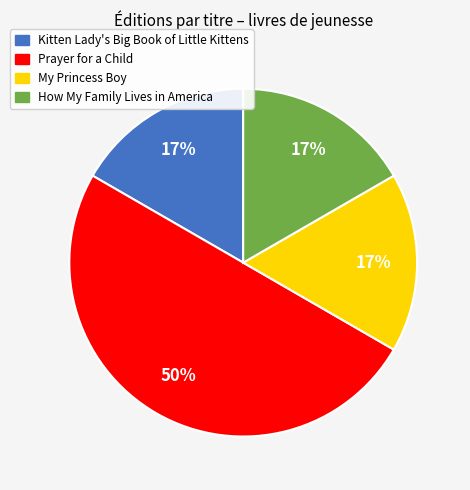

To the nearest percent, what is the average slice percentage?

25%